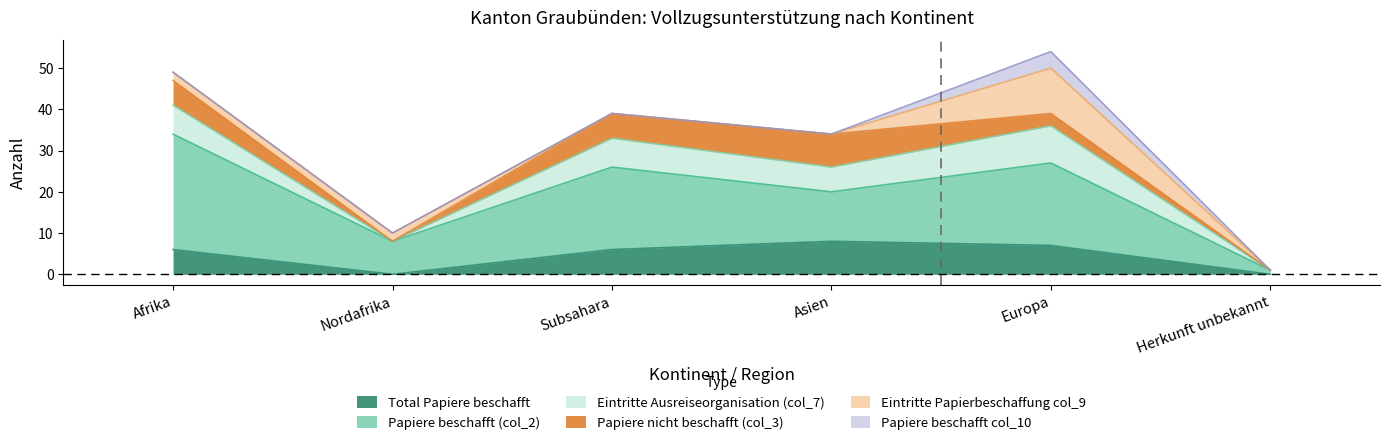

How many Papiere beschafft col_10 values are between 0 and 1?

5